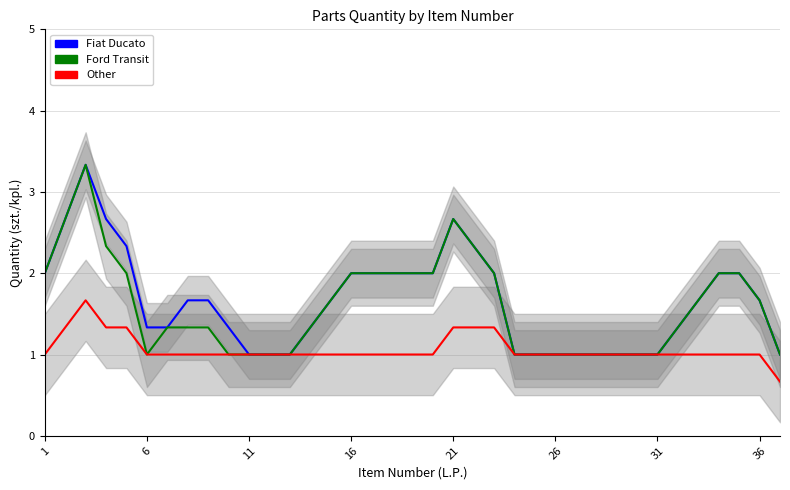

Is the value of Other at 24 greater than the value of Ford Transit at 36?

No